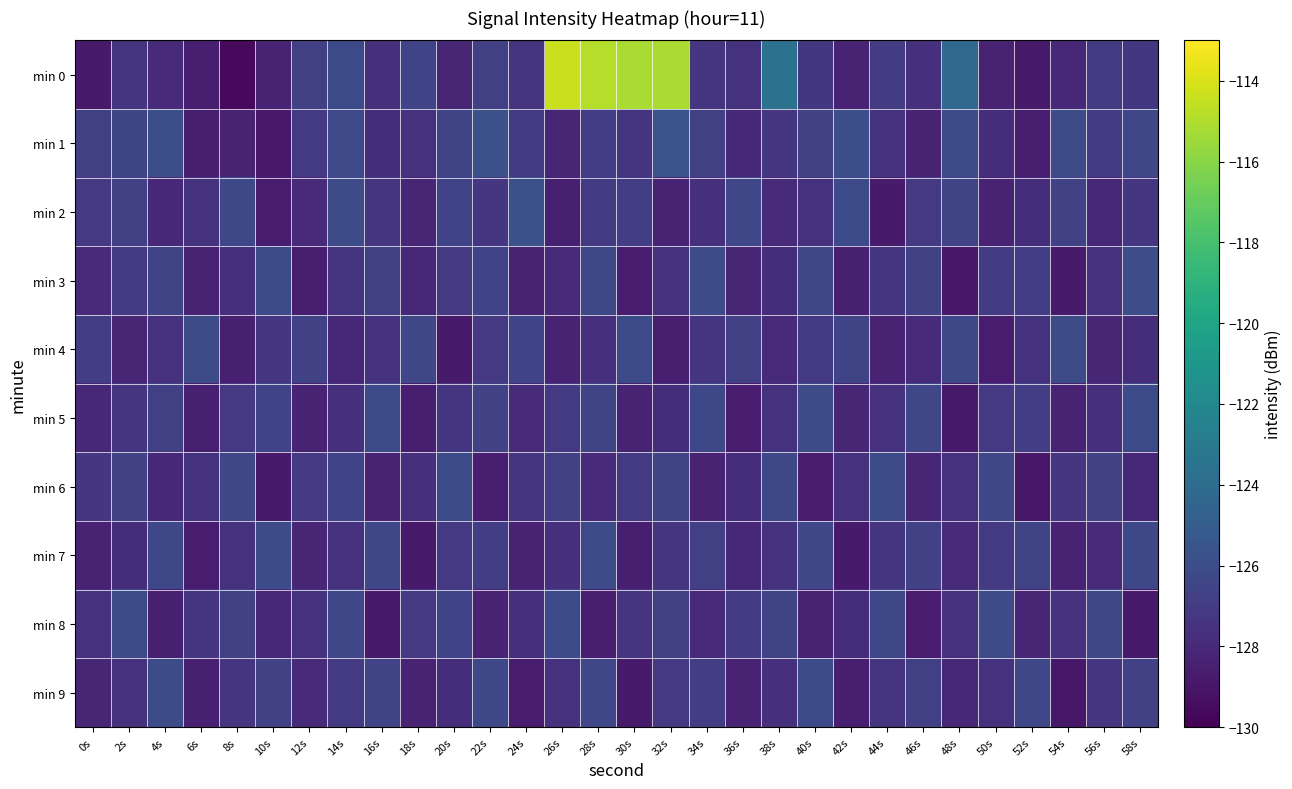

Reading left to right, transcribe all the data shown in this chart.

min 0: 0s=-128.8	2s=-127.4	4s=-127.9	6s=-128.6	8s=-129.6	10s=-128.3	12s=-126.8	14s=-126.2	16s=-127.6	18s=-126.6	20s=-128.2	22s=-126.8	24s=-127.3	26s=-114.4	28s=-114.9	30s=-115.2	32s=-115.1	34s=-127.3	36s=-127.5	38s=-123.7	40s=-127.2	42s=-128.4	44s=-127.0	46s=-127.6	48s=-124.2	50s=-128.3	52s=-128.8	54s=-128.1	56s=-127.1	58s=-127.3
min 1: 0s=-126.8	2s=-126.5	4s=-125.9	6s=-128.5	8s=-128.3	10s=-128.8	12s=-127.1	14s=-126.2	16s=-127.8	18s=-127.6	20s=-126.5	22s=-125.8	24s=-127.1	26s=-128.2	28s=-126.9	30s=-127.4	32s=-125.6	34s=-126.8	36s=-128.1	38s=-127.3	40s=-126.7	42s=-125.9	44s=-127.5	46s=-128.4	48s=-126.2	50s=-127.8	52s=-128.6	54s=-126.1	56s=-127.0	58s=-126.4
min 2: 0s=-127.2	2s=-126.8	4s=-128.1	6s=-127.5	8s=-126.3	10s=-128.7	12s=-127.9	14s=-126.1	16s=-127.4	18s=-128.2	20s=-126.6	22s=-127.3	24s=-125.8	26s=-128.5	28s=-127.1	30s=-126.9	32s=-128.3	34s=-127.7	36s=-126.4	38s=-128.0	40s=-127.6	42s=-126.2	44s=-128.8	46s=-127.2	48s=-126.5	50s=-128.4	52s=-127.8	54s=-126.7	56s=-128.1	58s=-127.3
min 3: 0s=-128.0	2s=-127.1	4s=-126.5	6s=-128.3	8s=-127.7	10s=-126.2	12s=-128.6	14s=-127.4	16s=-126.8	18s=-128.1	20s=-127.2	22s=-126.6	24s=-128.4	26s=-127.9	28s=-126.3	30s=-128.7	32s=-127.5	34s=-126.1	36s=-128.2	38s=-127.8	40s=-126.4	42s=-128.5	44s=-127.3	46s=-126.7	48s=-128.9	50s=-127.0	52s=-126.9	54s=-128.8	56s=-127.6	58s=-126.0
min 4: 0s=-126.9	2s=-128.2	4s=-127.6	6s=-126.1	8s=-128.5	10s=-127.3	12s=-126.7	14s=-128.1	16s=-127.5	18s=-126.4	20s=-128.8	22s=-127.2	24s=-126.6	26s=-128.3	28s=-127.7	30s=-126.2	32s=-128.6	34s=-127.4	36s=-126.8	38s=-128.0	40s=-127.1	42s=-126.5	44s=-128.4	46s=-127.9	48s=-126.3	50s=-128.7	52s=-127.5	54s=-126.1	56s=-128.2	58s=-127.8
min 5: 0s=-128.1	2s=-127.4	4s=-126.8	6s=-128.5	8s=-127.2	10s=-126.6	12s=-128.3	14s=-127.7	16s=-126.2	18s=-128.6	20s=-127.3	22s=-126.7	24s=-128.0	26s=-127.1	28s=-126.5	30s=-128.4	32s=-127.8	34s=-126.3	36s=-128.7	38s=-127.5	40s=-126.1	42s=-128.2	44s=-127.6	46s=-126.4	48s=-128.8	50s=-127.2	52s=-126.9	54s=-128.3	56s=-127.7	58s=-126.2
min 6: 0s=-127.3	2s=-126.7	4s=-128.1	6s=-127.5	8s=-126.4	10s=-128.8	12s=-127.2	14s=-126.6	16s=-128.3	18s=-127.7	20s=-126.2	22s=-128.6	24s=-127.4	26s=-126.8	28s=-128.0	30s=-127.1	32s=-126.5	34s=-128.4	36s=-127.8	38s=-126.3	40s=-128.7	42s=-127.5	44s=-126.1	46s=-128.2	48s=-127.6	50s=-126.4	52s=-128.9	54s=-127.3	56s=-126.7	58s=-128.1
min 7: 0s=-128.4	2s=-127.8	4s=-126.3	6s=-128.7	8s=-127.5	10s=-126.1	12s=-128.2	14s=-127.6	16s=-126.4	18s=-128.8	20s=-127.2	22s=-126.9	24s=-128.3	26s=-127.7	28s=-126.2	30s=-128.6	32s=-127.4	34s=-126.8	36s=-128.1	38s=-127.5	40s=-126.4	42s=-128.8	44s=-127.3	46s=-126.7	48s=-128.0	50s=-127.1	52s=-126.5	54s=-128.4	56s=-127.9	58s=-126.3
min 8: 0s=-127.6	2s=-126.2	4s=-128.5	6s=-127.3	8s=-126.7	10s=-128.1	12s=-127.5	14s=-126.4	16s=-128.8	18s=-127.2	20s=-126.6	22s=-128.3	24s=-127.7	26s=-126.2	28s=-128.6	30s=-127.4	32s=-126.8	34s=-128.0	36s=-127.1	38s=-126.5	40s=-128.4	42s=-127.8	44s=-126.3	46s=-128.7	48s=-127.5	50s=-126.1	52s=-128.2	54s=-127.6	56s=-126.4	58s=-128.8
min 9: 0s=-128.2	2s=-127.6	4s=-126.1	6s=-128.5	8s=-127.3	10s=-126.7	12s=-128.0	14s=-127.1	16s=-126.5	18s=-128.4	20s=-127.8	22s=-126.3	24s=-128.7	26s=-127.5	28s=-126.4	30s=-128.8	32s=-127.2	34s=-126.9	36s=-128.3	38s=-127.7	40s=-126.2	42s=-128.6	44s=-127.4	46s=-126.8	48s=-128.1	50s=-127.5	52s=-126.4	54s=-128.9	56s=-127.3	58s=-126.7